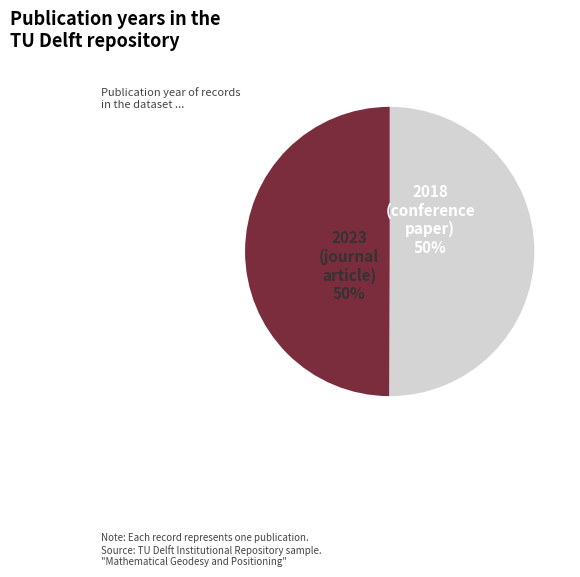

To the nearest percent, what is the average slice percentage?

50%